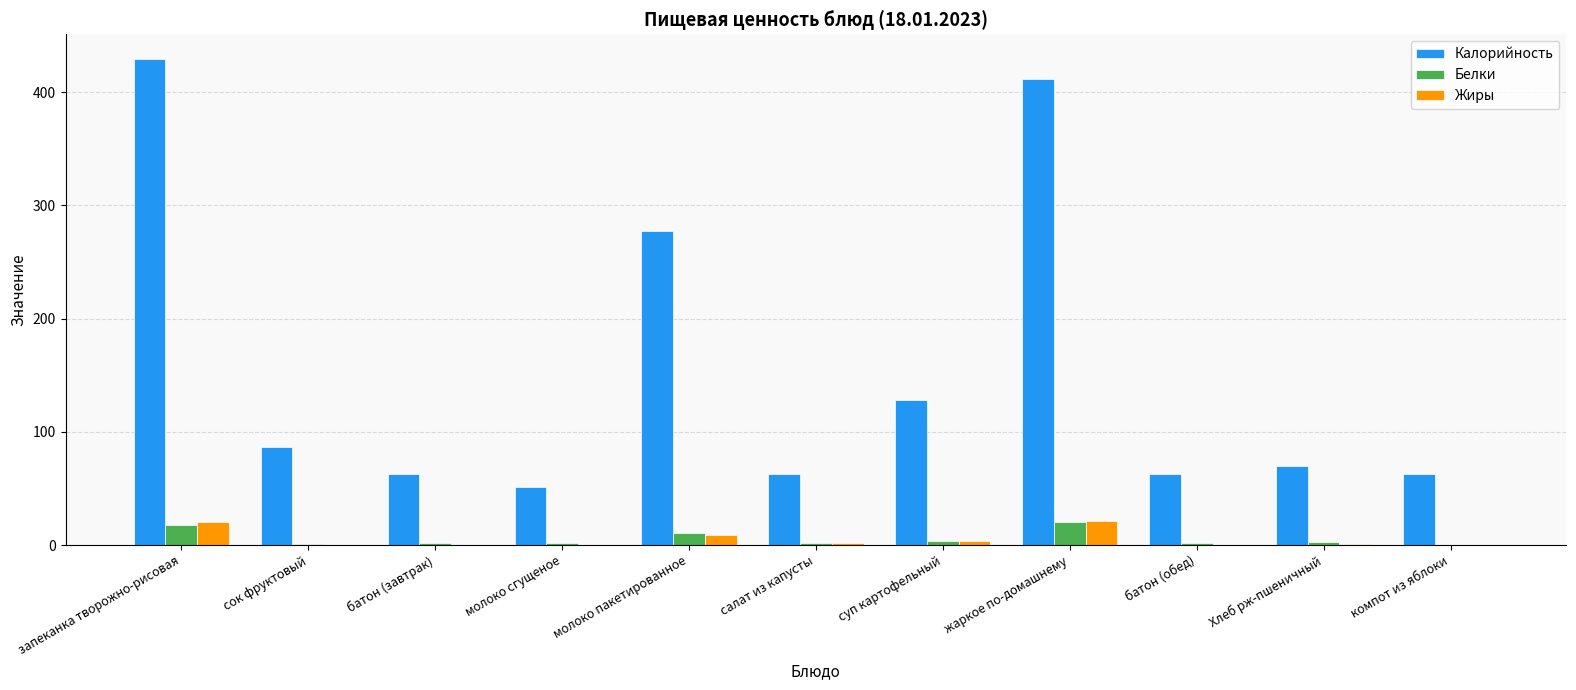

True or false: Калорийность has a value of 69.6 at Хлеб рж-пшеничный.

True